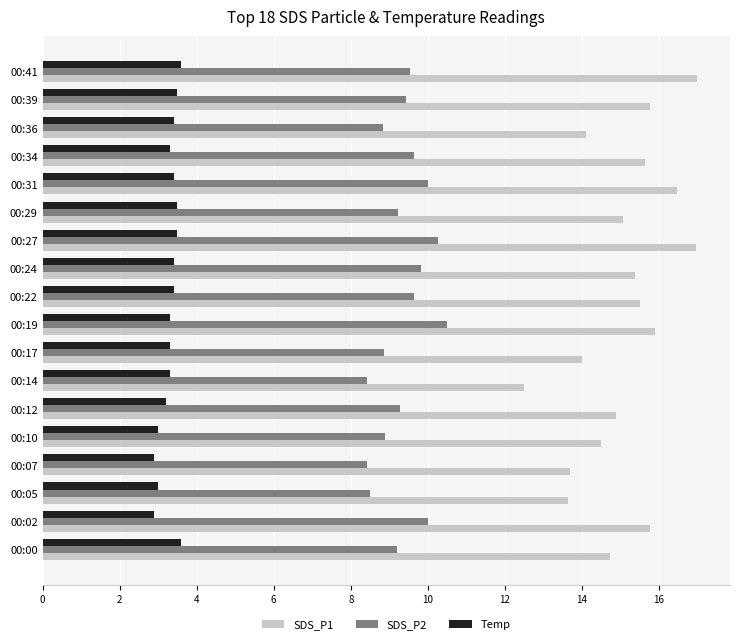

True or false: Temp has a value of 3.6 at 00:41.

True